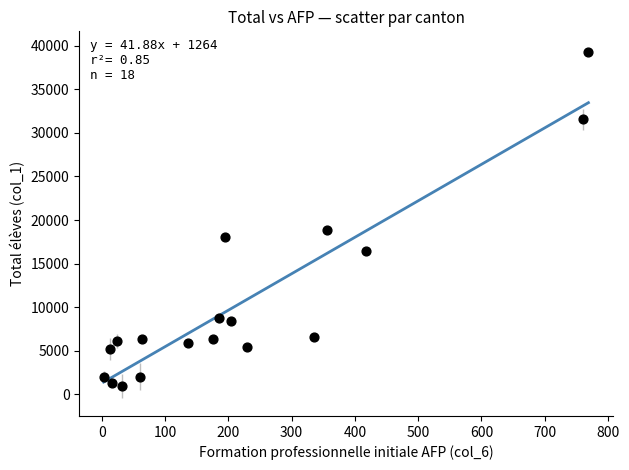

What Y value in the scatter plot is closest to 20087?

18905